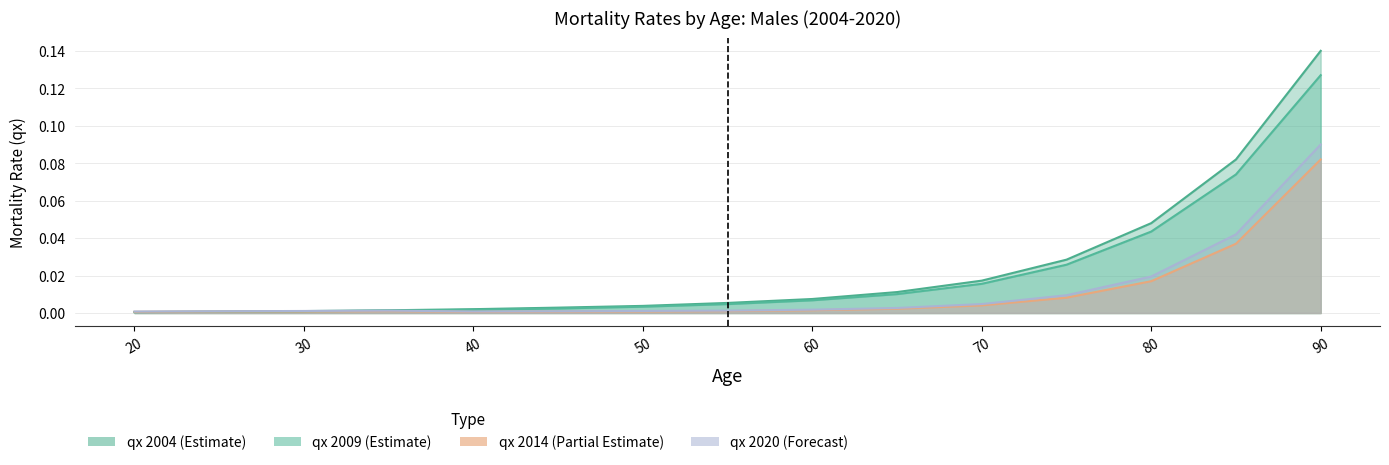

At which category does qx 2020 reach its first local valley?

40